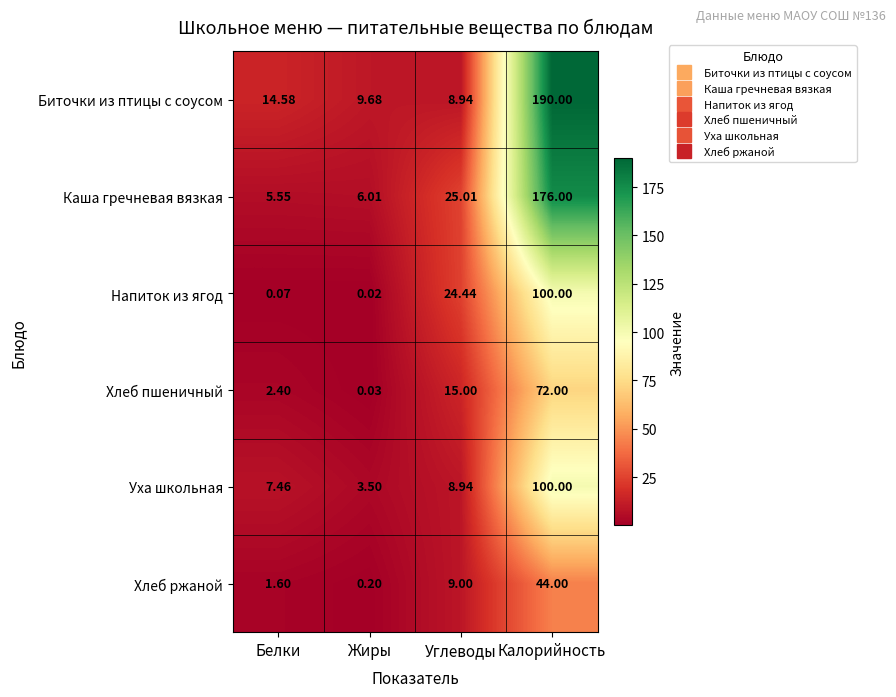

Which series has the widest spread of values?

Биточки из птицы с соусом